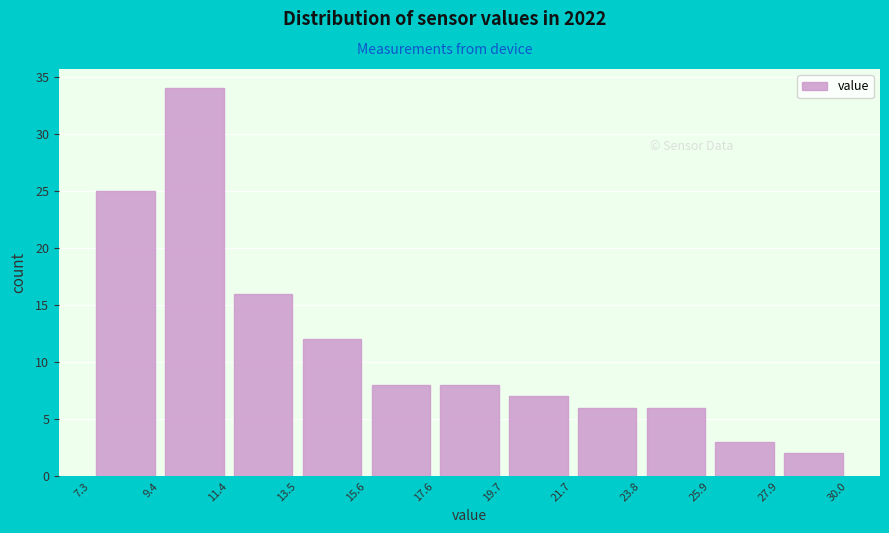

Which range on the x-axis has the tallest bar?

9.4 to 11.4